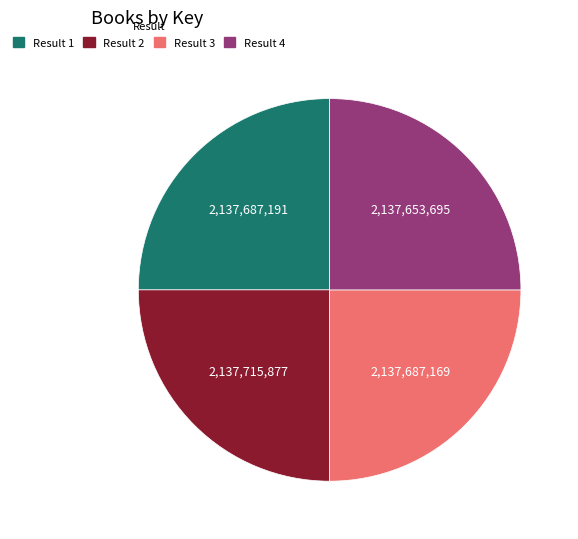

The Result 4 slice represents 25% of the pie. True or false?

True